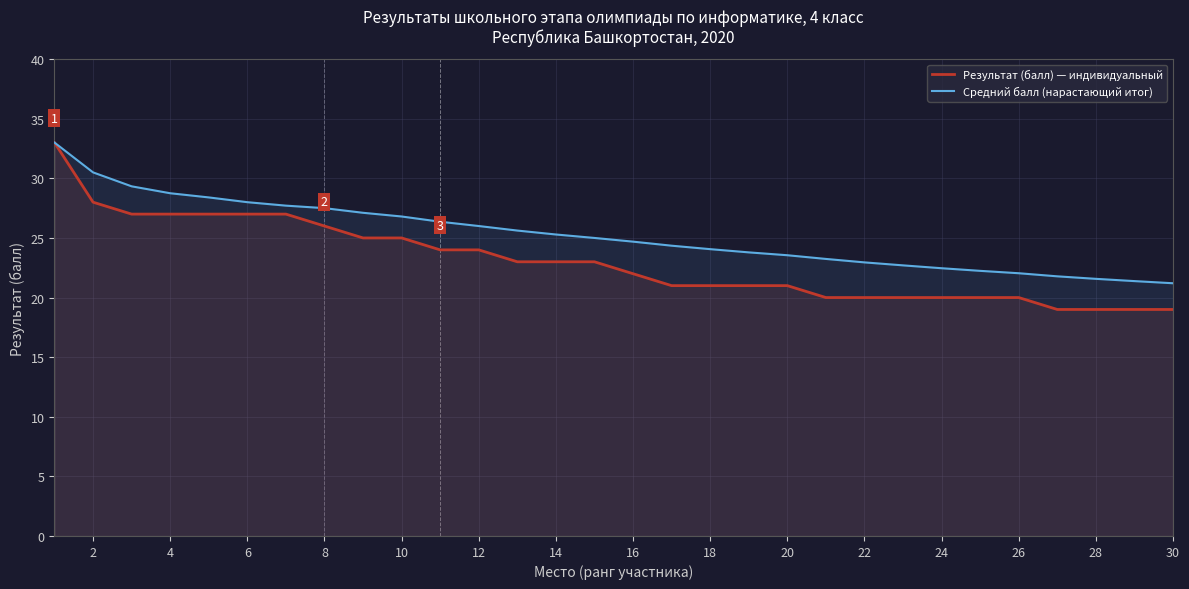

What are all the series names shown in the legend?

Результат (балл) — индивидуальный, Средний балл (нарастающий итог)